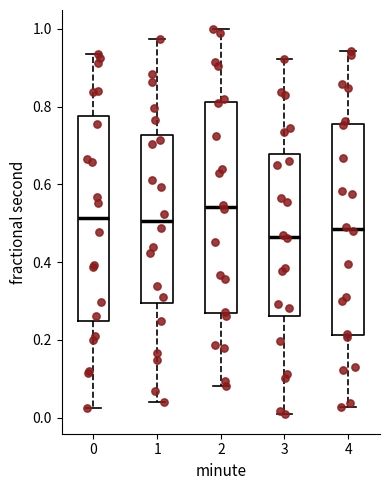

Where is the lower edge of the box at x = 3 on the y-axis? The values are not printed on the chart, so give them approximately, as read against the axis.

0.26